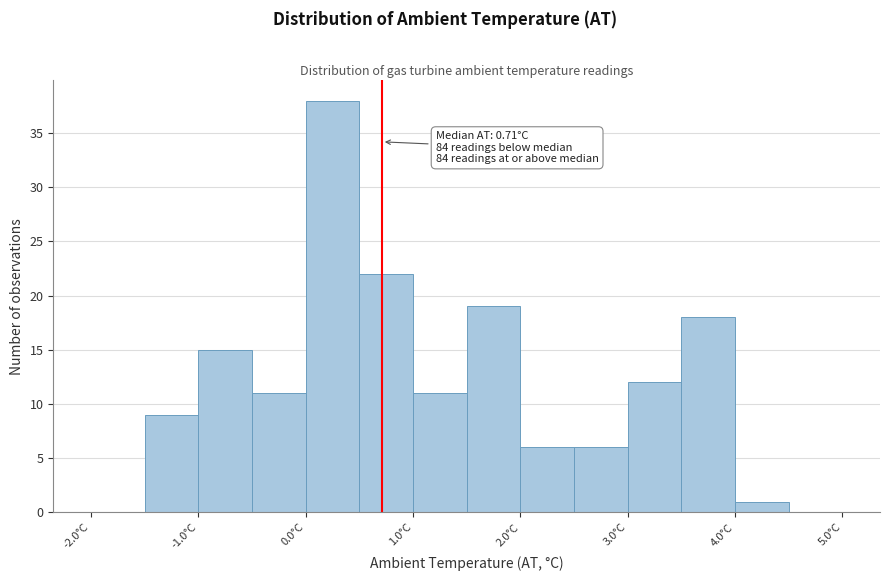

Over which range of the x-axis is the bar tallest?

0.0 to 0.5